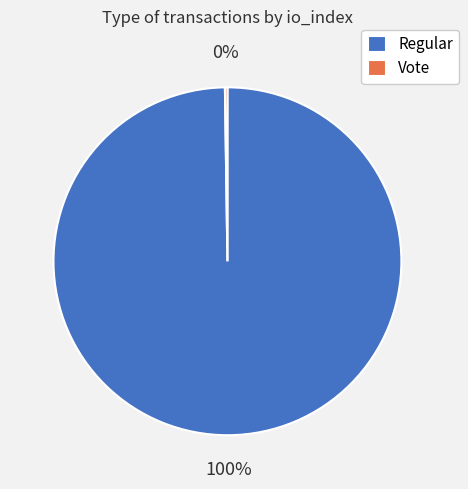

To the nearest percent, what is the average slice percentage?

50%